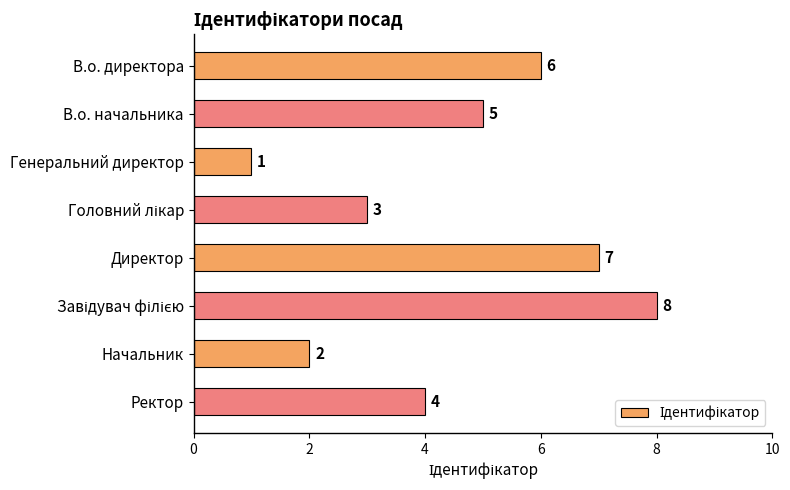

How many values are between 3 and 7?

5